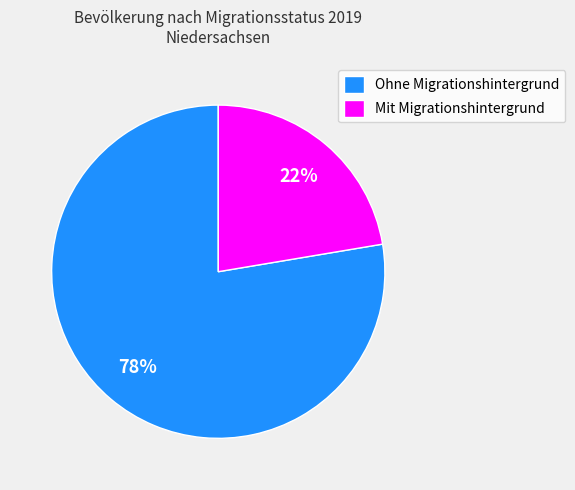

Does Mit Migrationshintergrund represent more than half of the total?

No